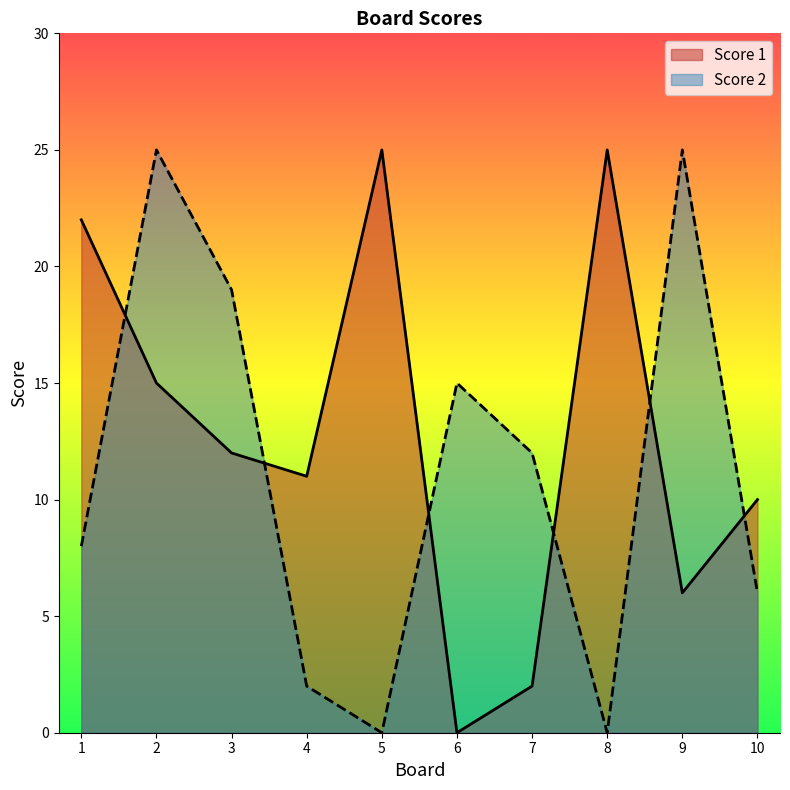

How many interior local valleys does the Score 1 series have?

3